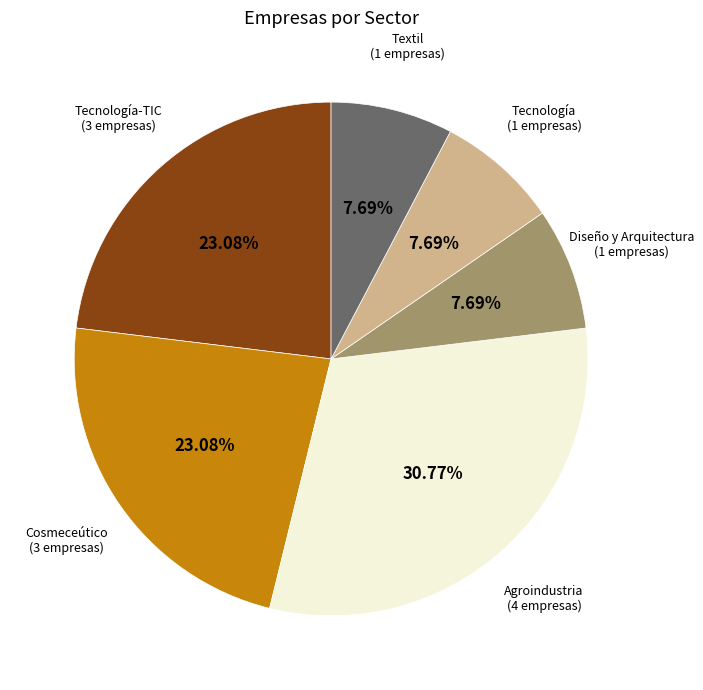

Does any single category account for the majority?

No